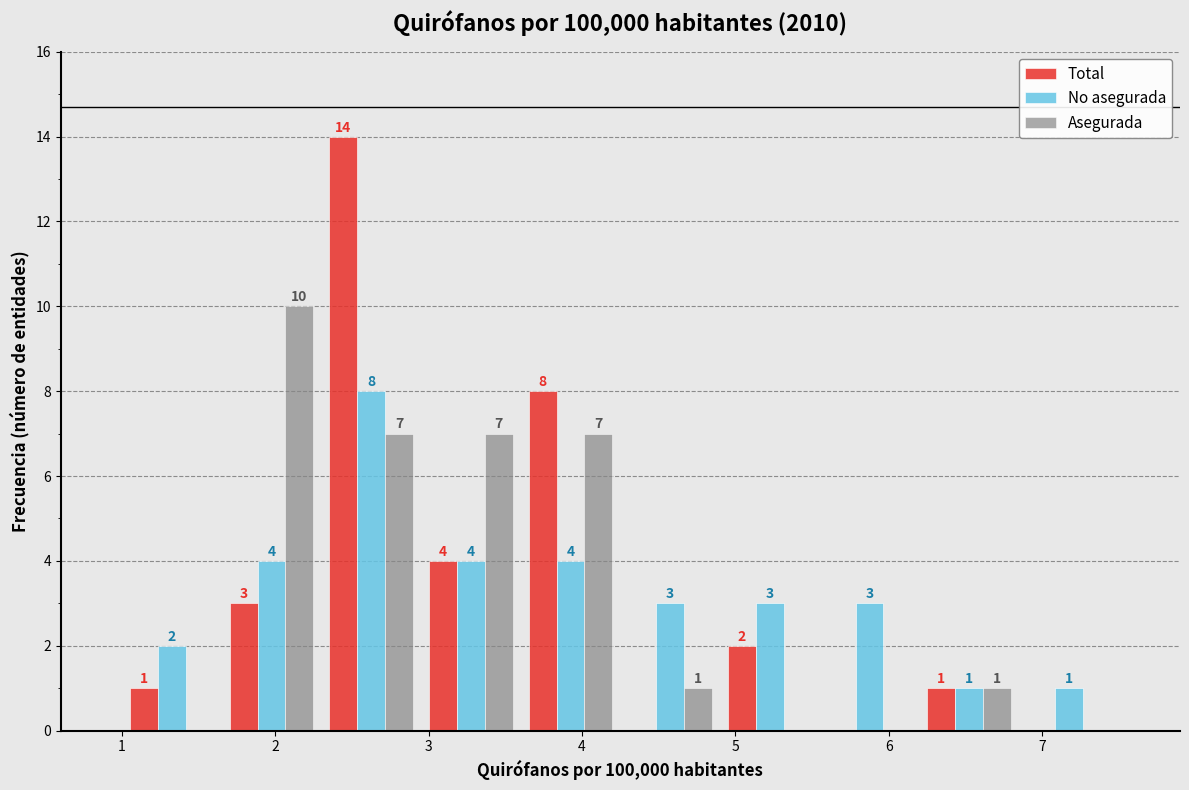

In the No asegurada series, which range on the x-axis has the tallest bar?

2.30 to 2.95